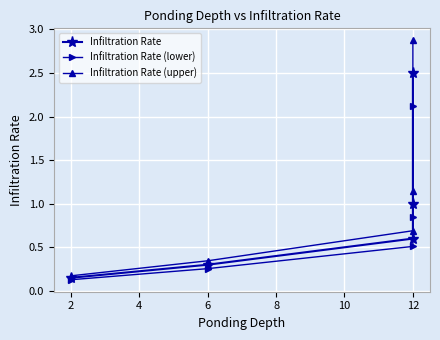

How many lines are shown in the chart?

3